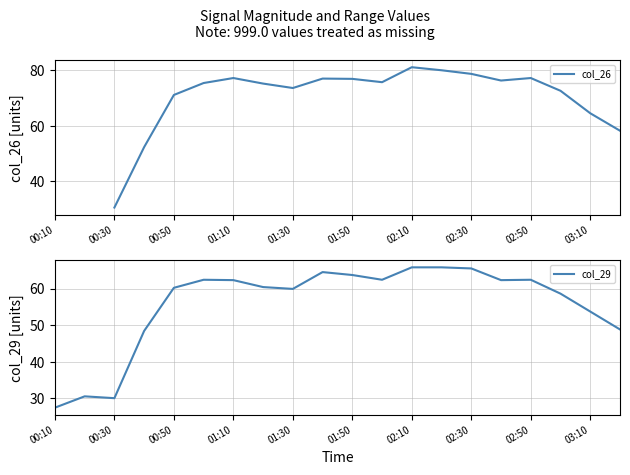

True or false: col_29 and col_26 intersect in this chart.

False